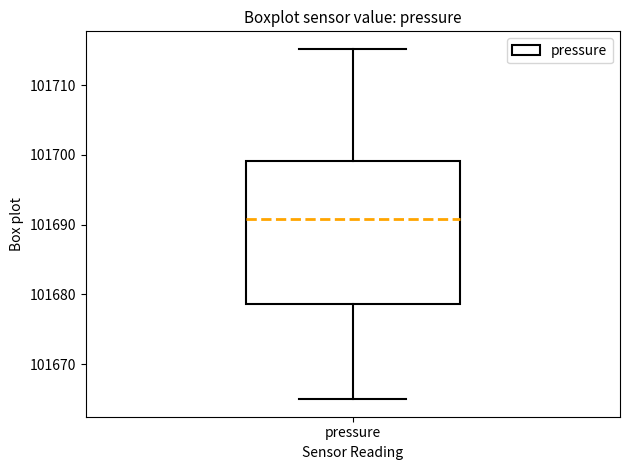

Where does the median line of the box for pressure sit on the y-axis? The values are not printed on the chart, so give them approximately, as read against the axis.

101691